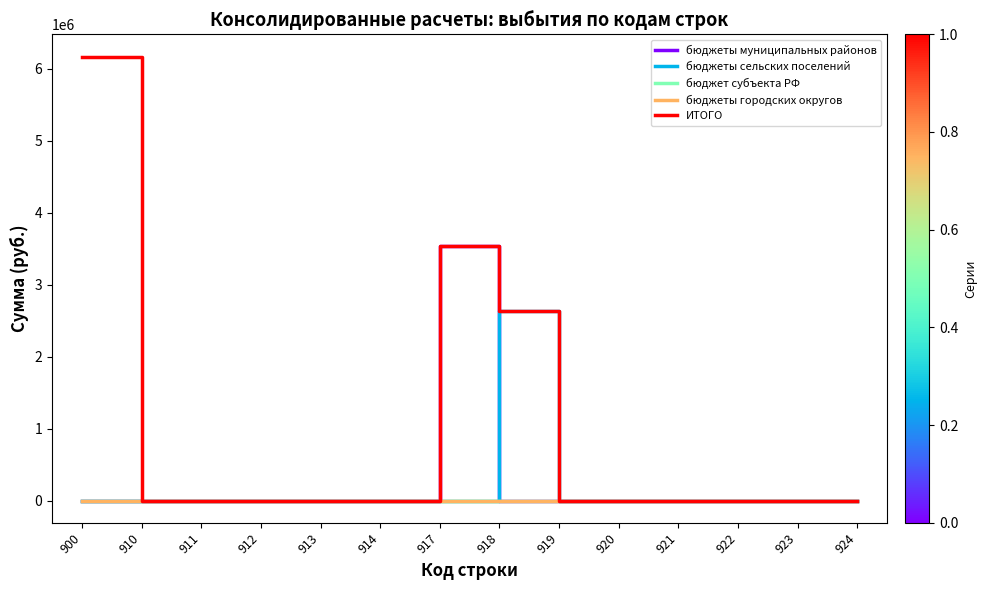

Does the chart have visible grid lines?

No